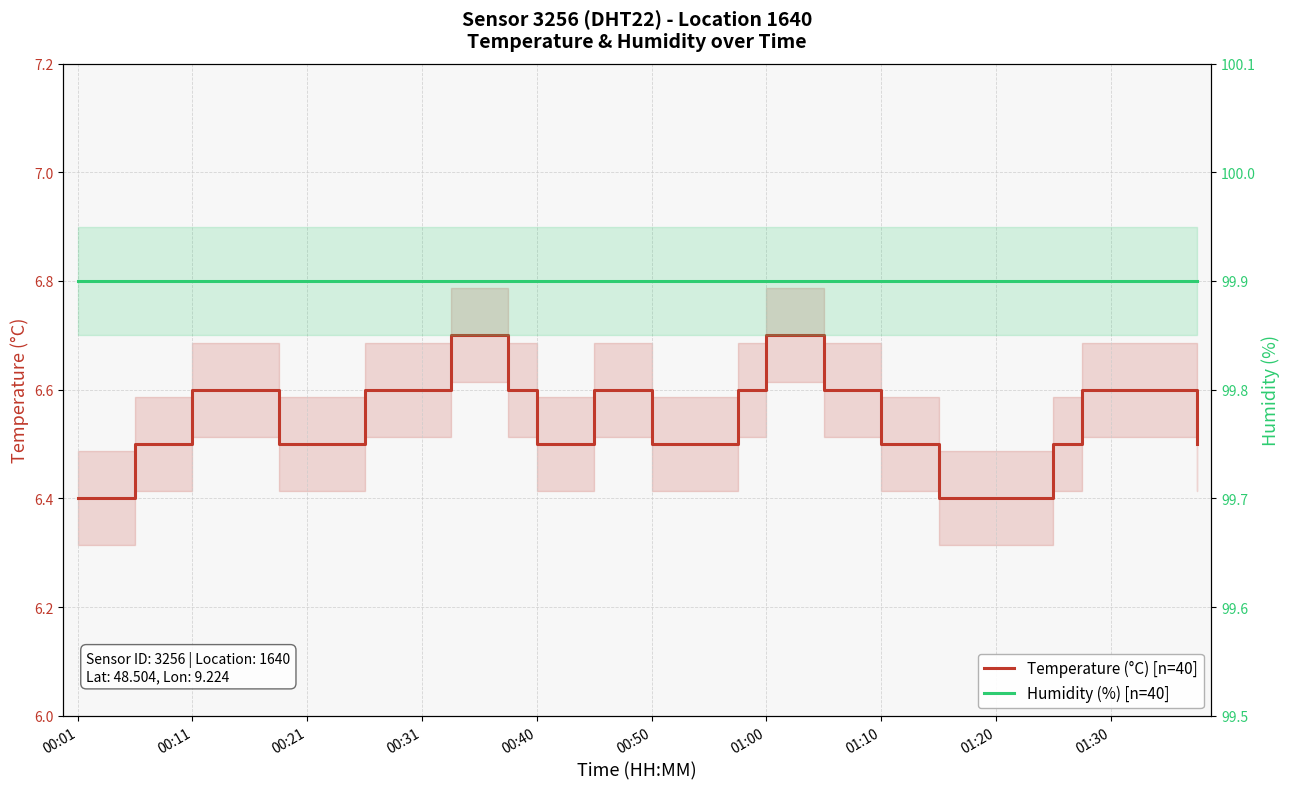

The value of Temperature (°C) [n=40] at 00:21 is 10.2. True or false?

False